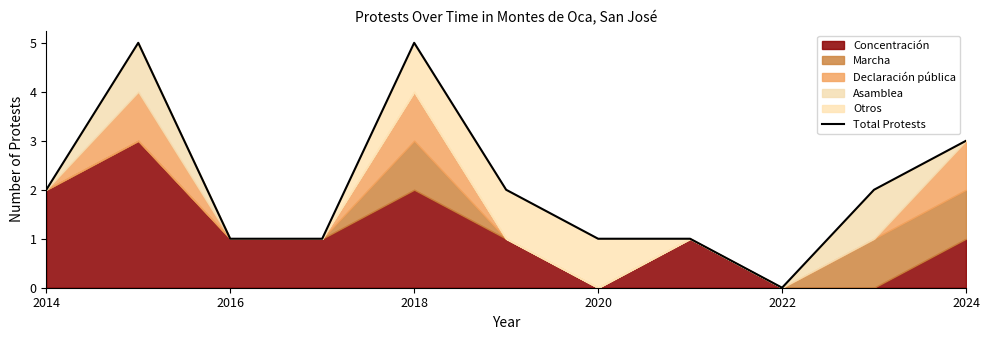

How many values are below 2?

5